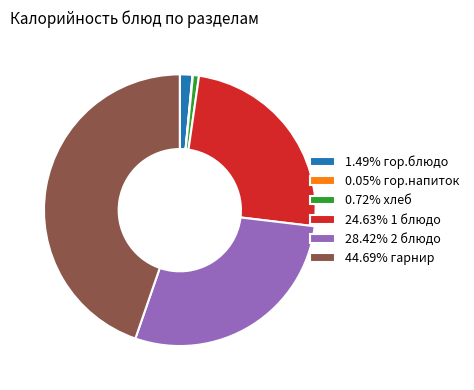

Does 0.72% хлеб represent more than half of the total?

No